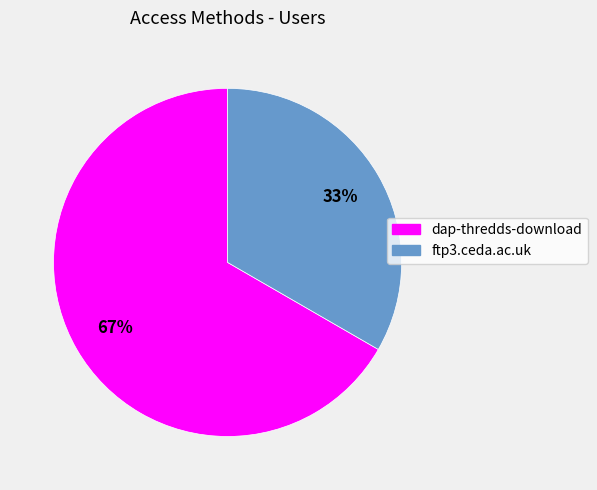

What is the ratio of the value at ftp3.ceda.ac.uk to the value at dap-thredds-download?

0.5